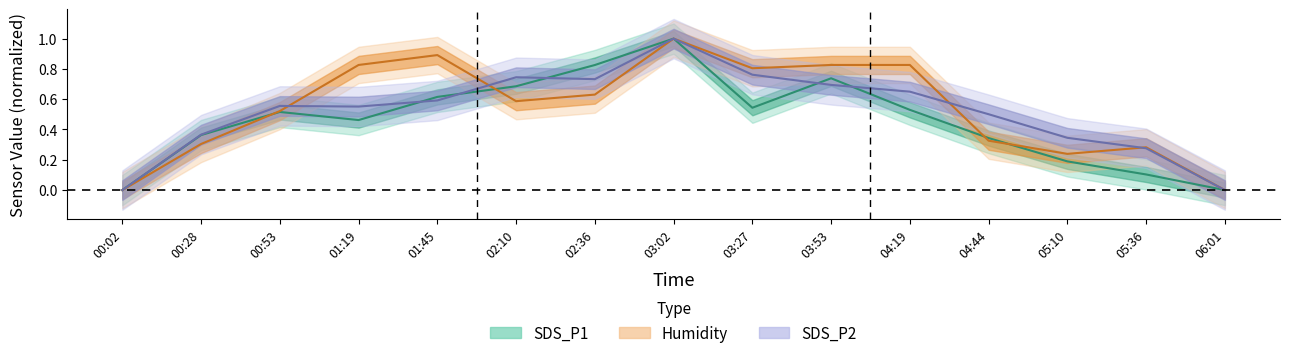

At which label is Humidity_center closest to 0?

00:02